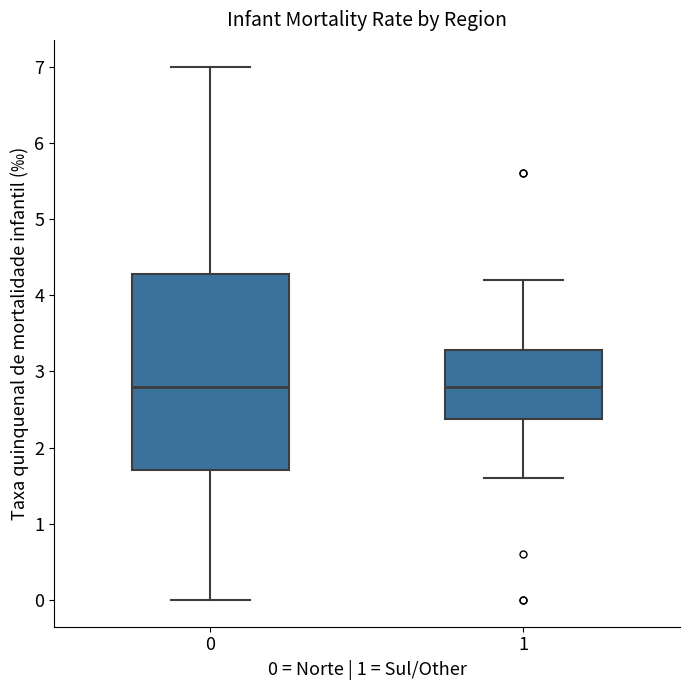

Where does the upper whisker of the box at x = 0 end on the y-axis? The values are not printed on the chart, so give them approximately, as read against the axis.

7.0